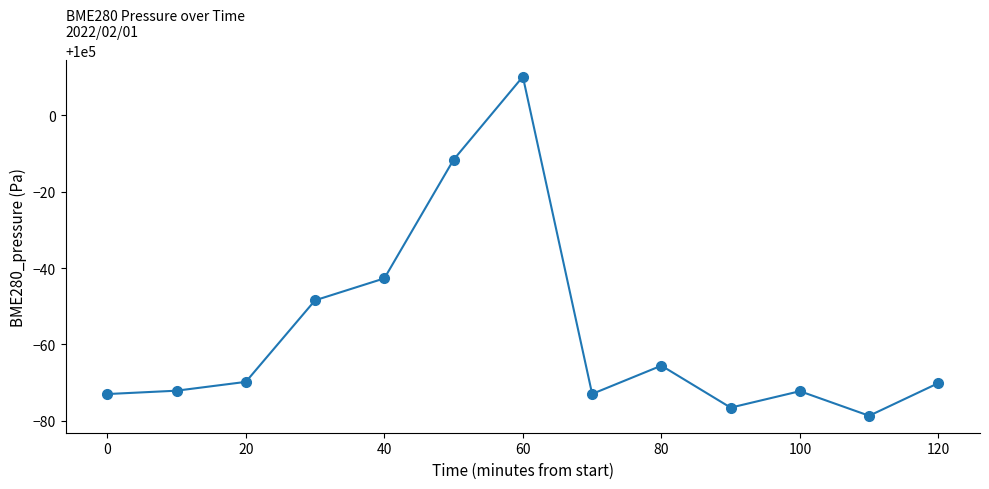

What is the average value?

99942.8